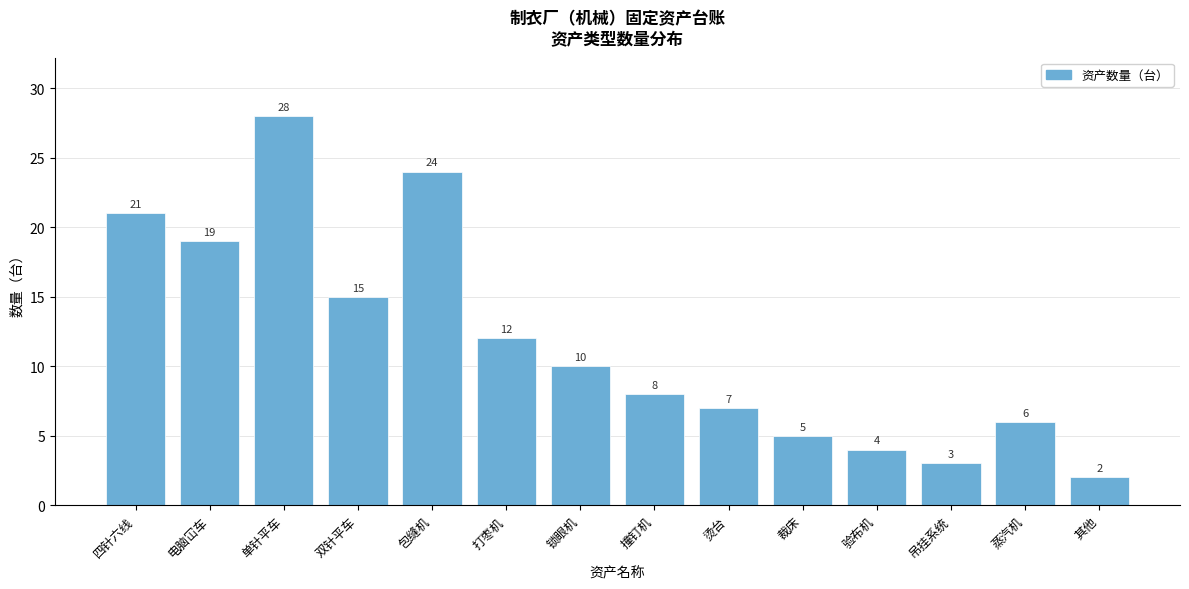

Reading left to right, what are all the values shown in this chart?

四针六线=21	电脑冚车=19	单针平车=28	双针平车=15	包缝机=24	打枣机=12	锁眼机=10	撞钉机=8	烫台=7	裁床=5	验布机=4	吊挂系统=3	蒸汽机=6	其他=2